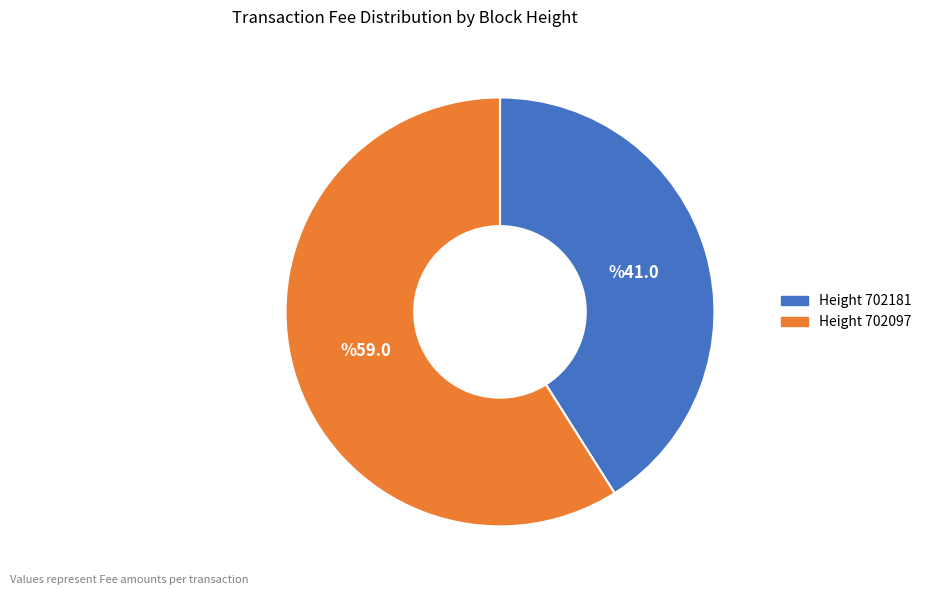

Is there any slice that represents more than half of the pie?

Yes